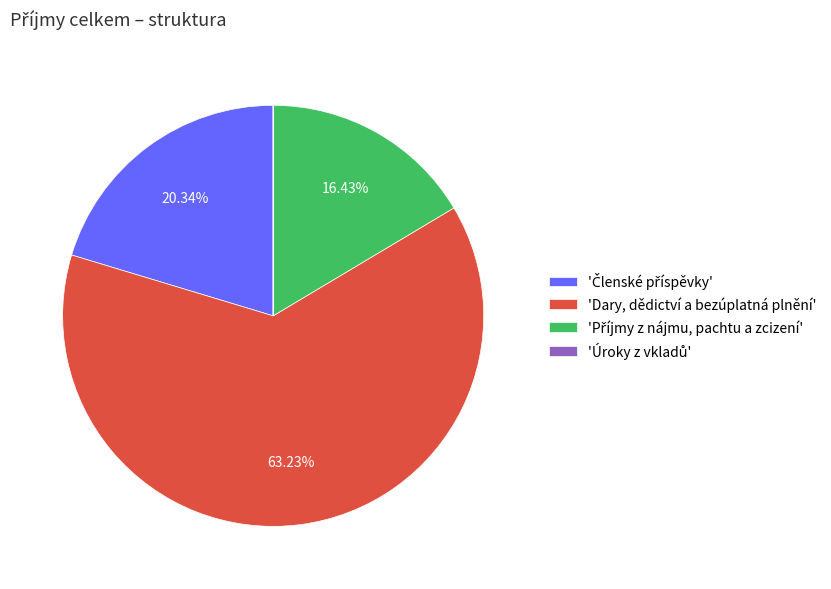

Is 'Dary, dědictví a bezúplatná plnění' the majority of the pie?

Yes